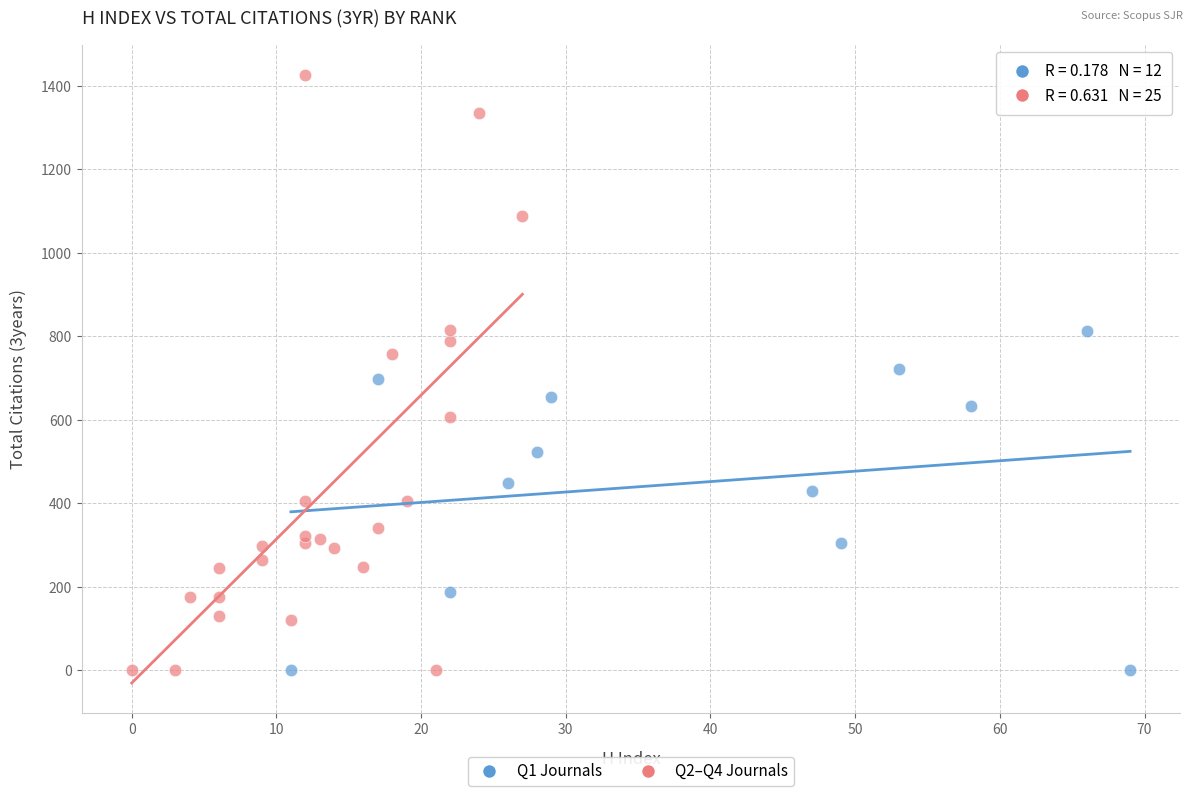

Which series reaches the maximum Y coordinate?

Q2–Q4 Journals